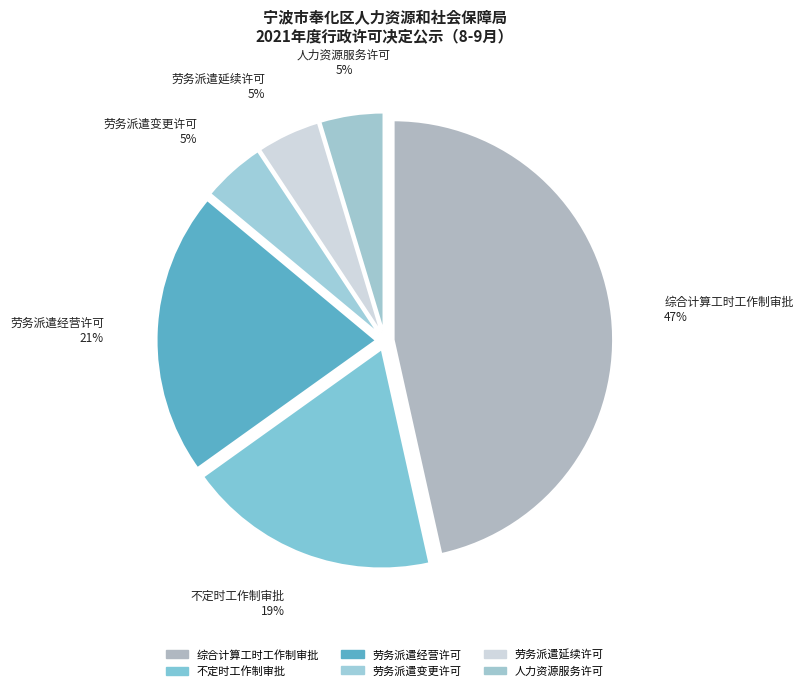

Which slice is the smallest?

劳务派遣变更许可